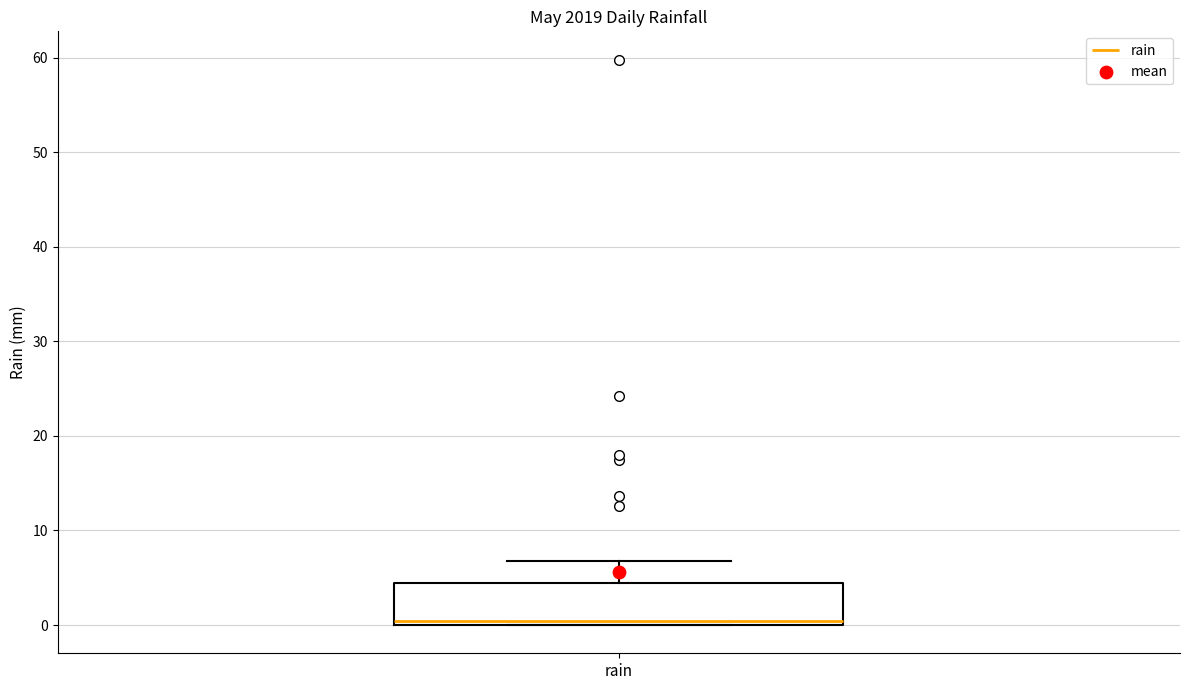

Transcribe this box plot: give where the median line is, the range the box spans, and where the two whiskers end, as read against the y-axis. The values are not printed on the chart, so give them approximately, as read against the axis.

median 0 (just above the box's lower edge), box 0 to 4, whiskers 0 to 7